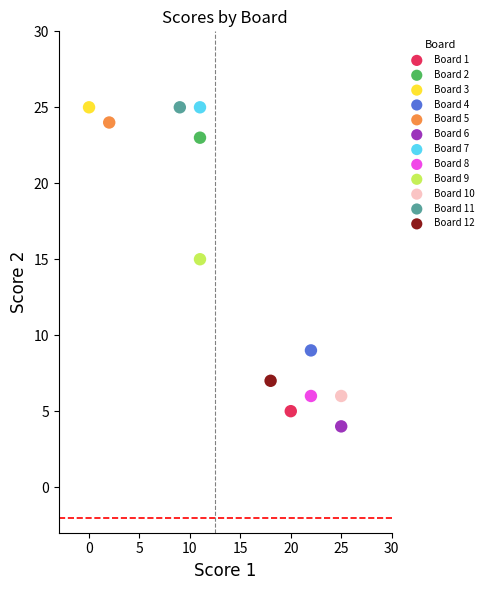

What are all the series names shown in the legend?

Board 1, Board 2, Board 3, Board 4, Board 5, Board 6, Board 7, Board 8, Board 9, Board 10, Board 11, Board 12